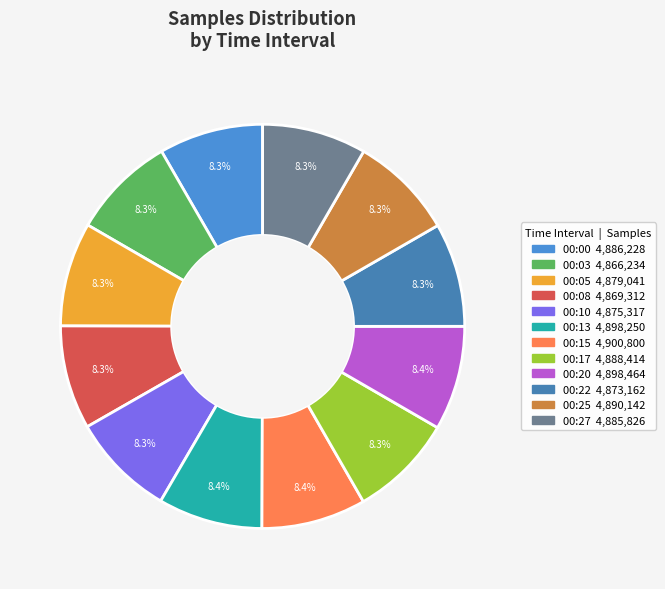

Count the number of slices in the pie.

12